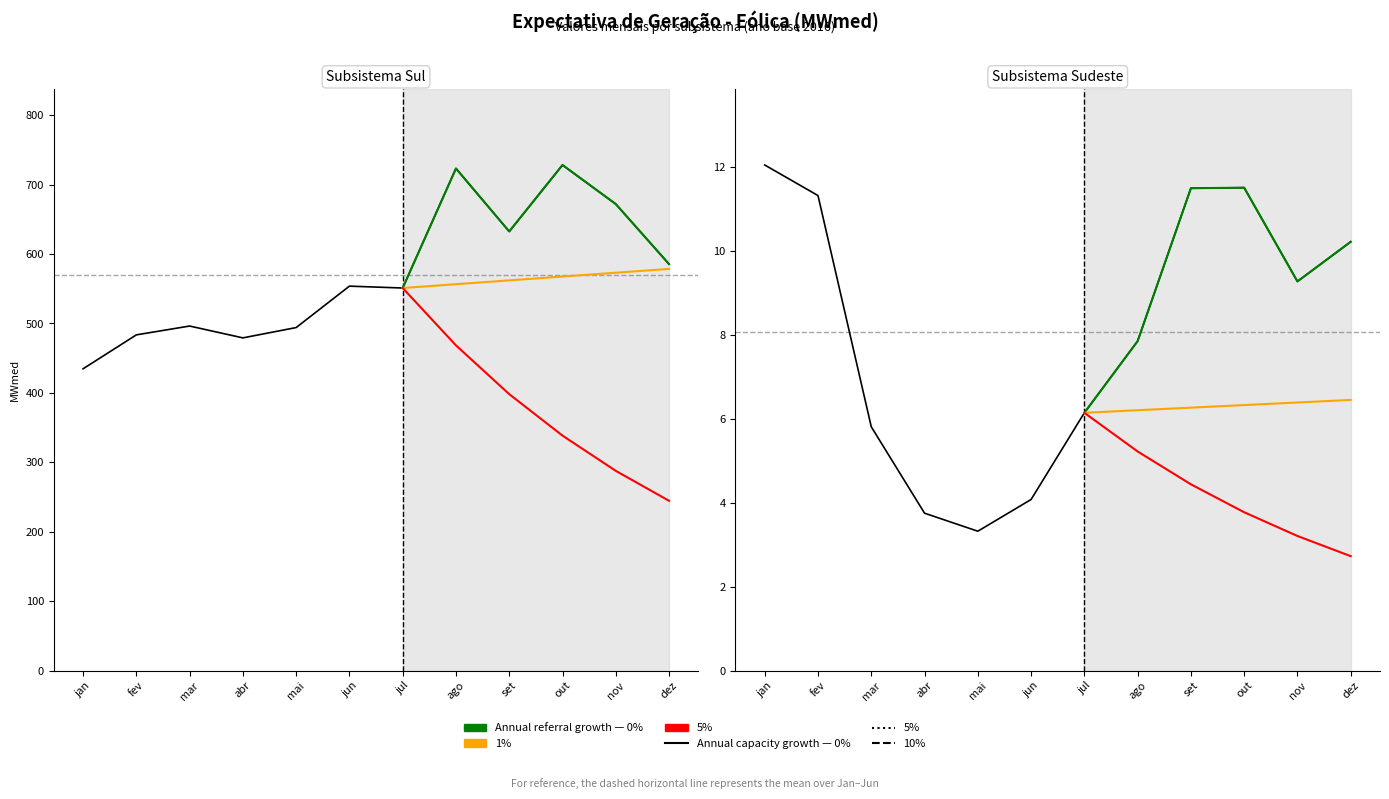

Is it true that Subsistema Sudeste equals 15.8 at dez?

False